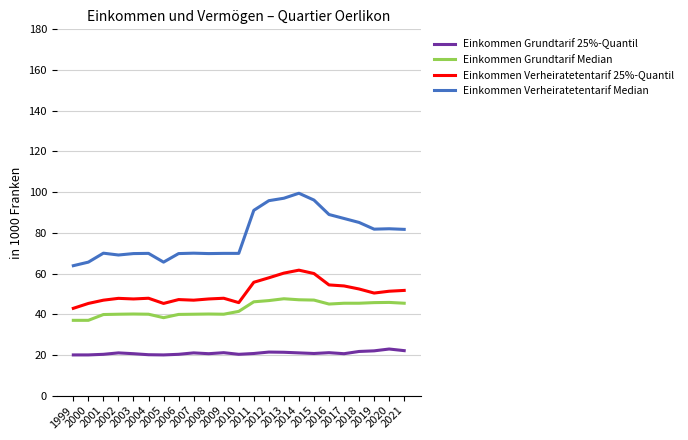

At 2011, list the series in order from largest to smallest.

Einkommen Verheiratetentarif Median, Einkommen Verheiratetentarif 25%-Quantil, Einkommen Grundtarif Median, Einkommen Grundtarif 25%-Quantil